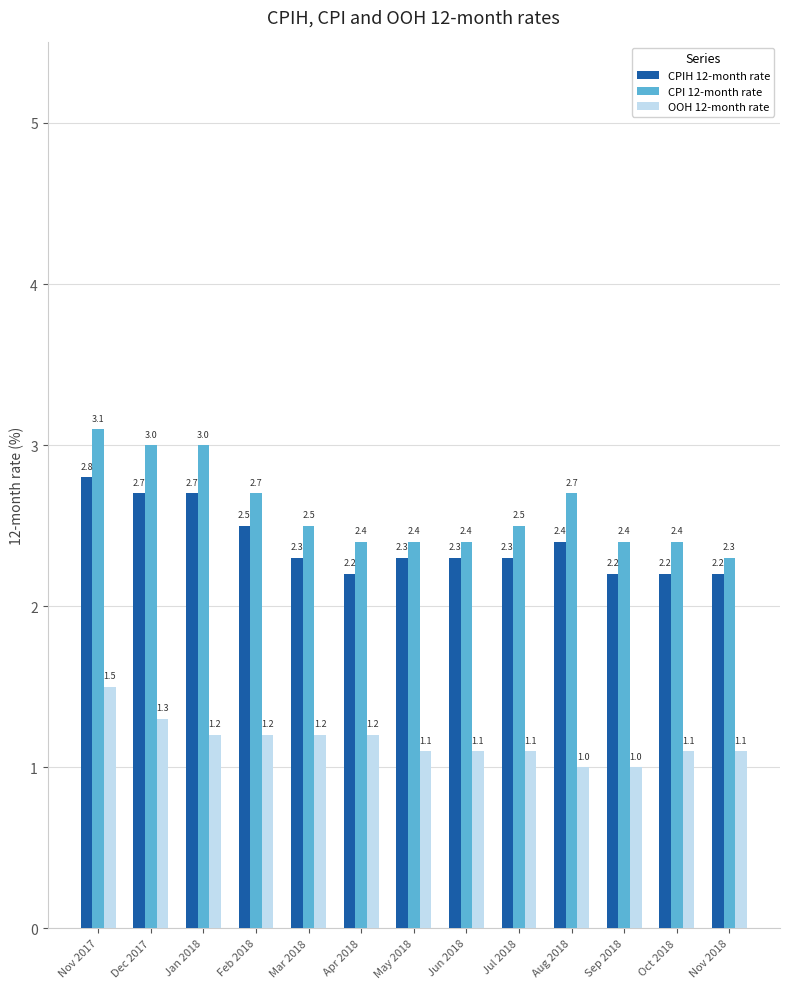

What are all the series names shown in the legend?

CPIH 12-month rate, CPI 12-month rate, OOH 12-month rate